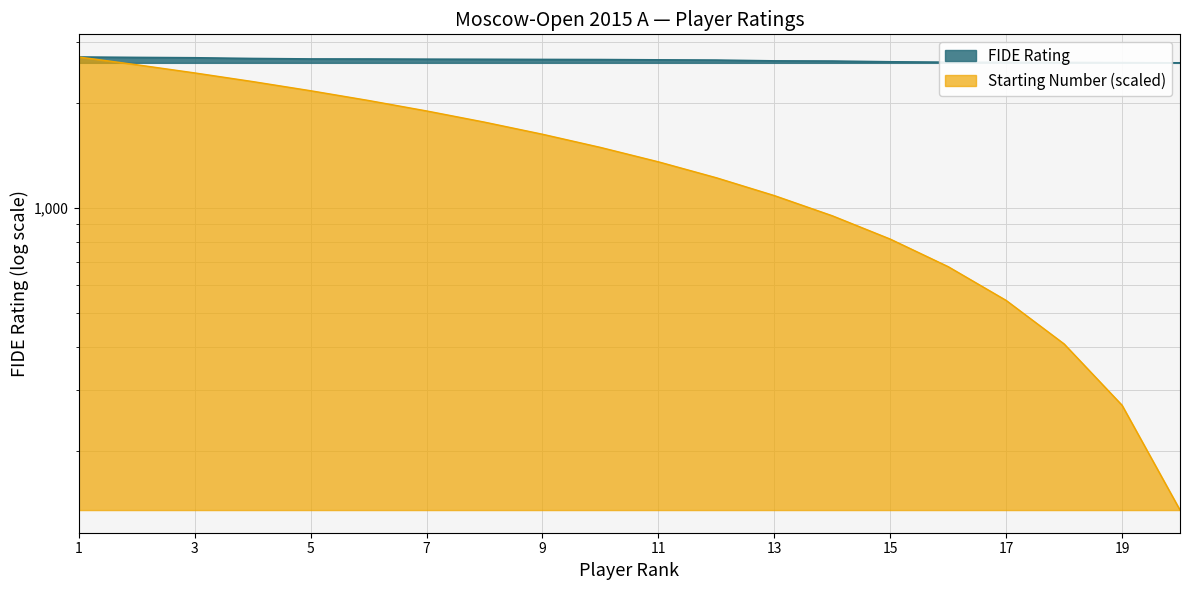

True or false: Starting Number and FIDE Rating intersect in this chart.

False